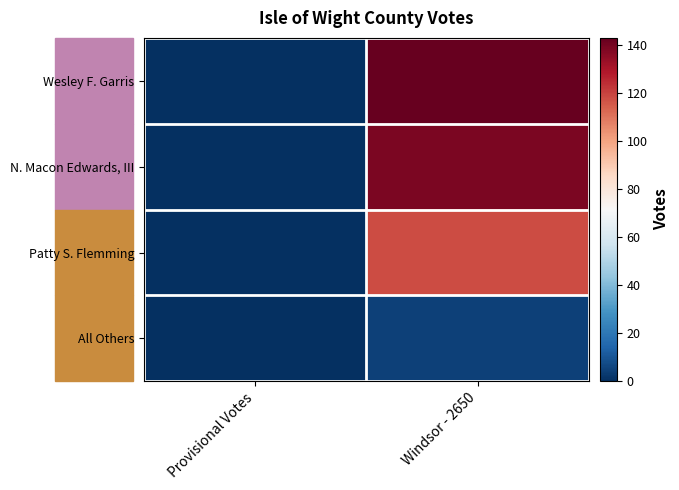

Reading right to left, list all the values displayed in this chart.

Wesley F. Garris: Windsor - 2650=143	Provisional Votes=0
N. Macon Edwards, III: Windsor - 2650=139	Provisional Votes=0
Patty S. Flemming: Windsor - 2650=118	Provisional Votes=0
All Others: Windsor - 2650=5	Provisional Votes=0